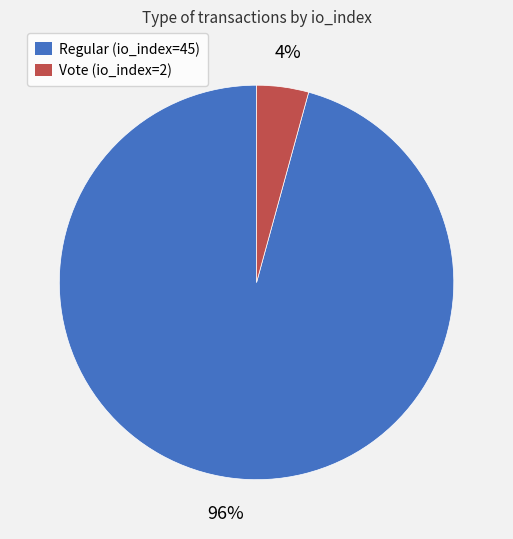

What percentage is the Regular (io_index=45) slice, to the nearest percent?

96%